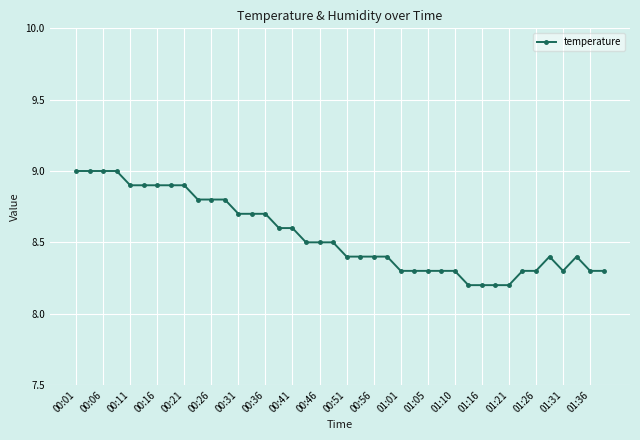

What is the difference between the second highest and minimum values?

0.8